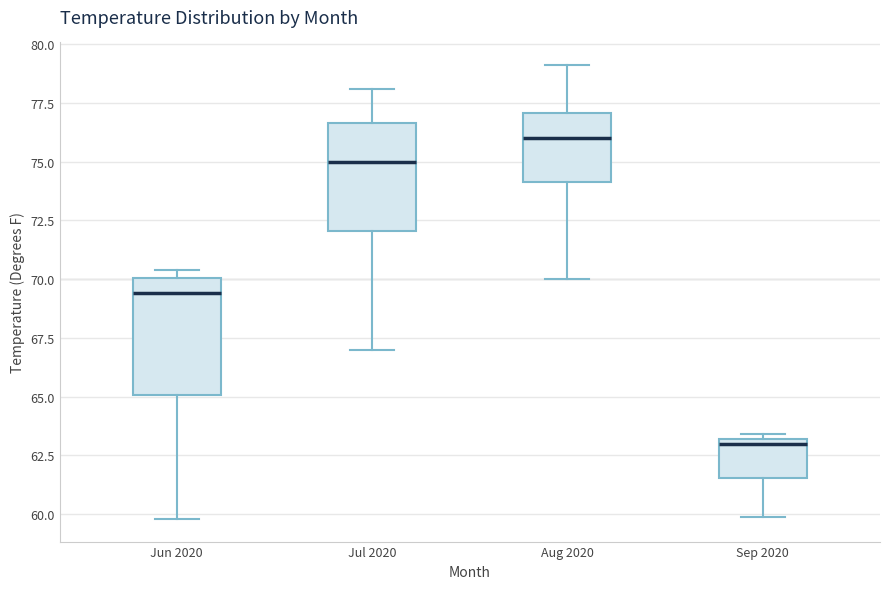

Reading left to right, transcribe this box plot: for each box, give where its median line is, the range the box spans, and where its two whiskers end, as read against the y-axis. The values are not printed on the chart, so give them approximately, as read against the axis.

Jun 2020: median 69.5, box 65.0 to 70.0, whiskers 60.0 to 70.5
Jul 2020: median 75.0, box 72.0 to 76.5, whiskers 67.0 to 78.0
Aug 2020: median 76.0, box 74.0 to 77.0, whiskers 70.0 to 79.0
Sep 2020: median 63.0 (just below the box's upper edge), box 61.5 to 63.0, whiskers 60.0 to 63.5